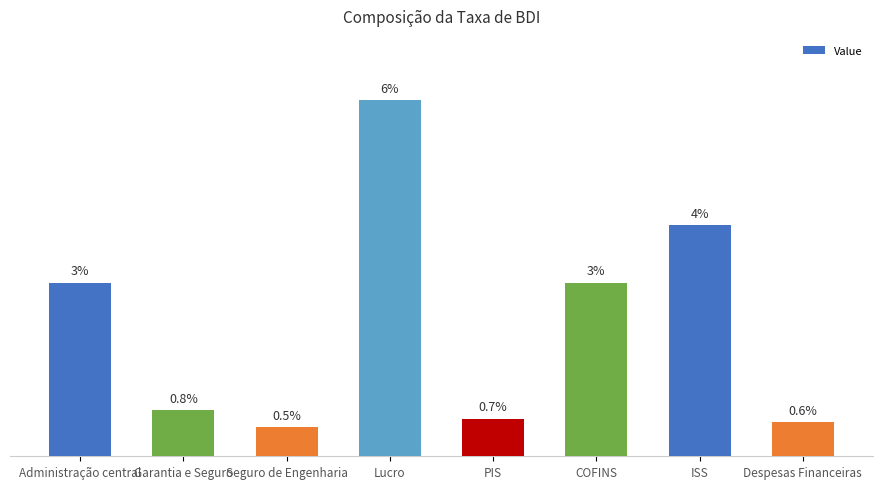

What position from the left is Despesas Financeiras?

8